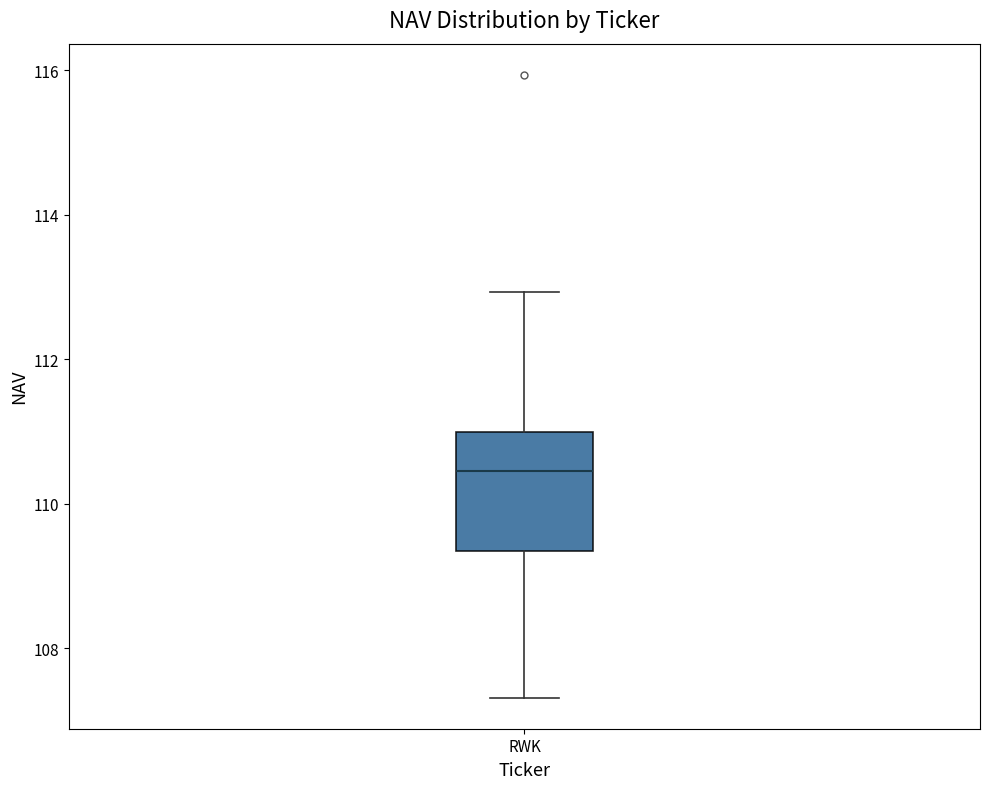

Where does the median line of the box for RWK sit on the y-axis? The values are not printed on the chart, so give them approximately, as read against the axis.

110.4